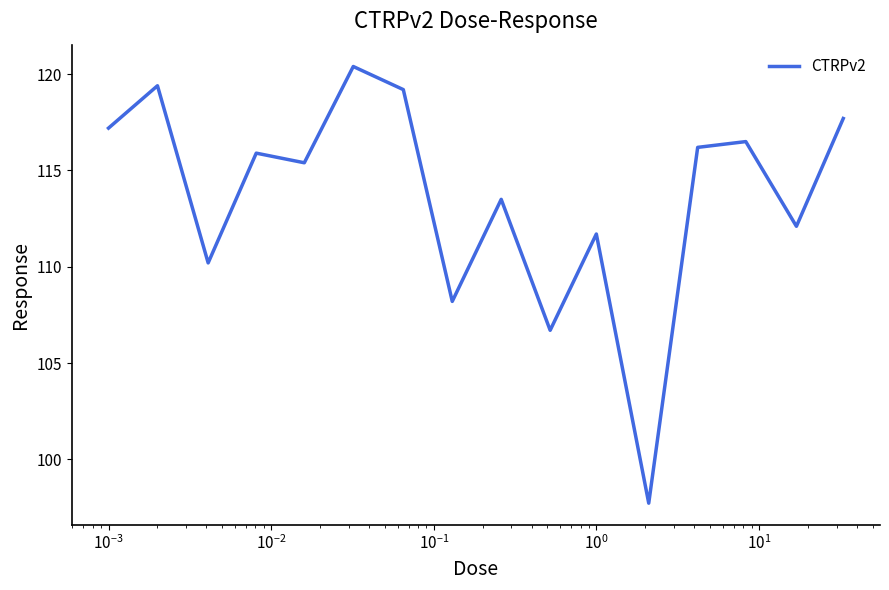

What is the sum of all values?

1818.0